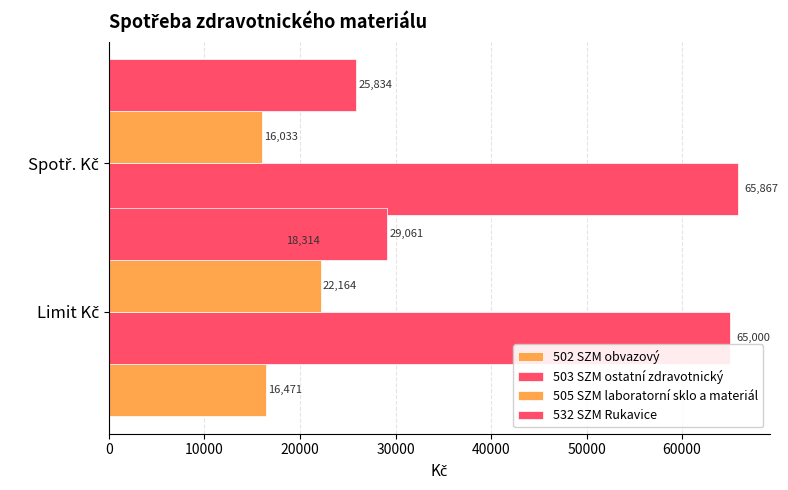

Count the number of data series in this chart.

4